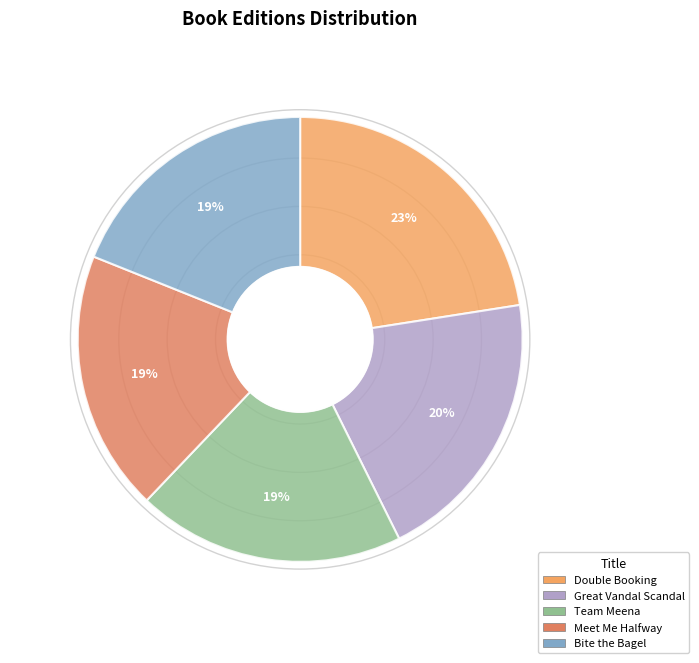

What is the largest slice in the pie chart?

Double Booking